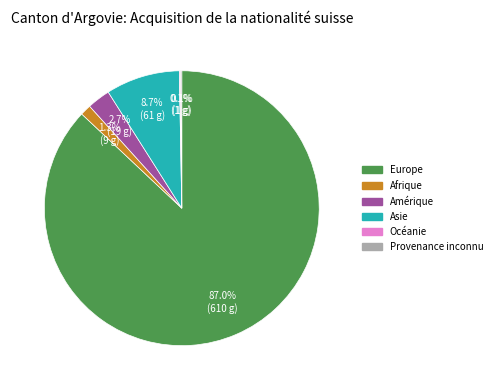

What is the majority slice?

Europe